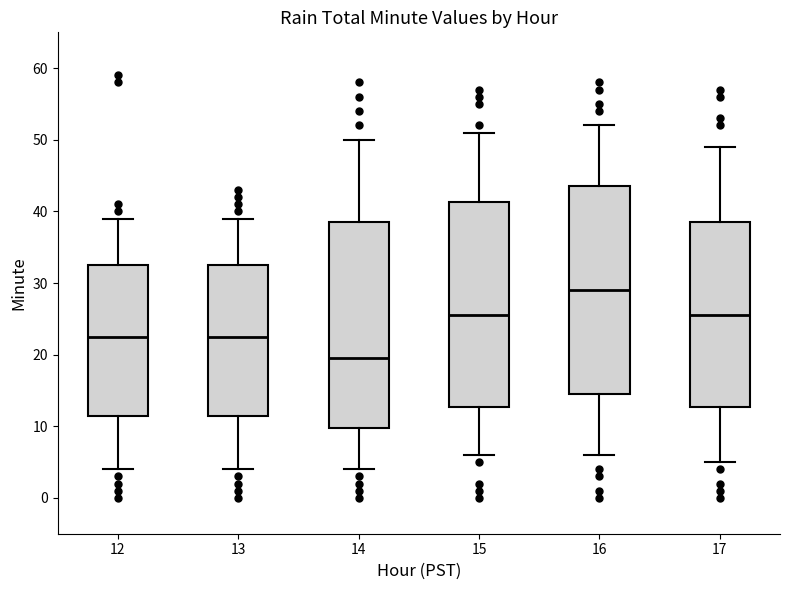

Where is the upper edge of the box at x = 17 on the y-axis? The values are not printed on the chart, so give them approximately, as read against the axis.

39